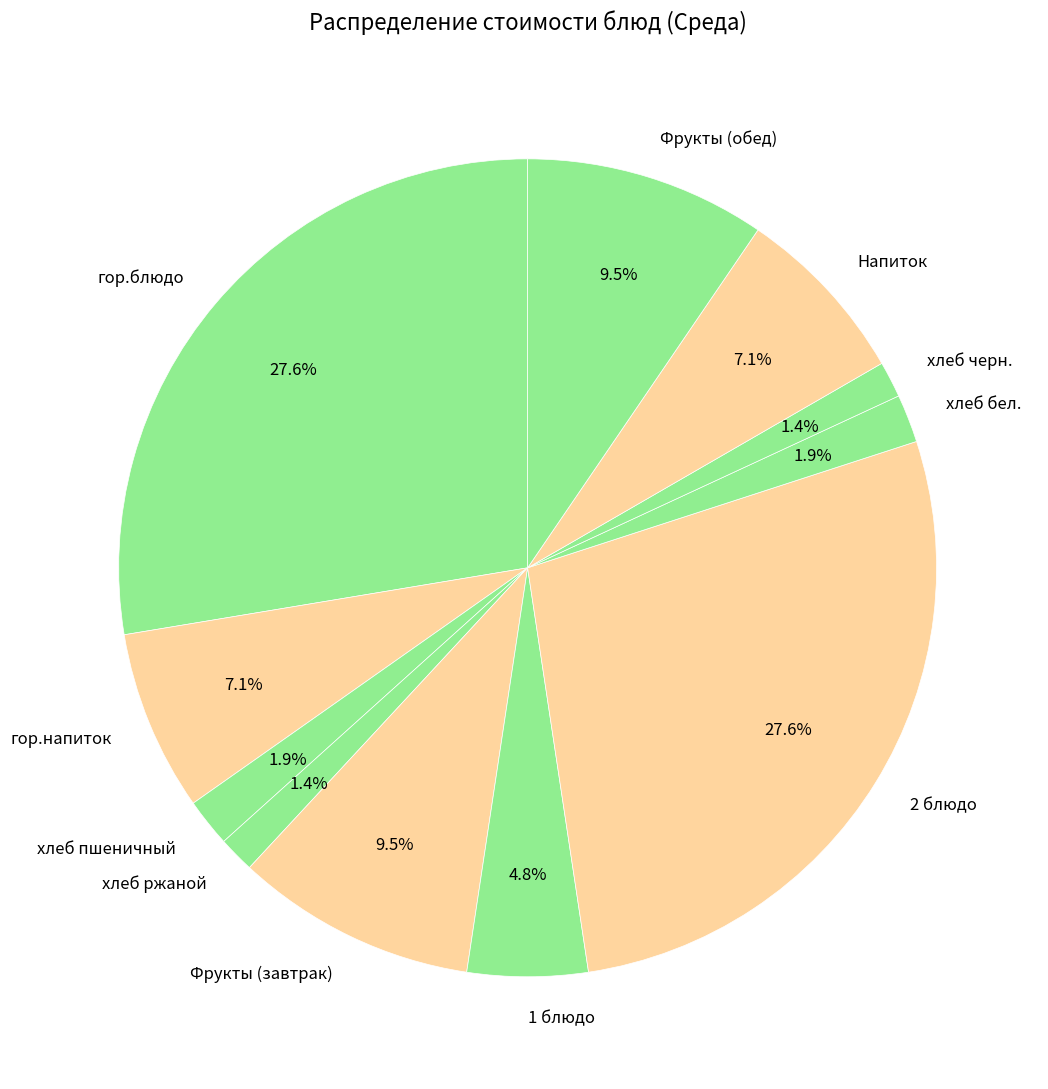

Is it true that Фрукты (обед) is 21% of the pie?

False